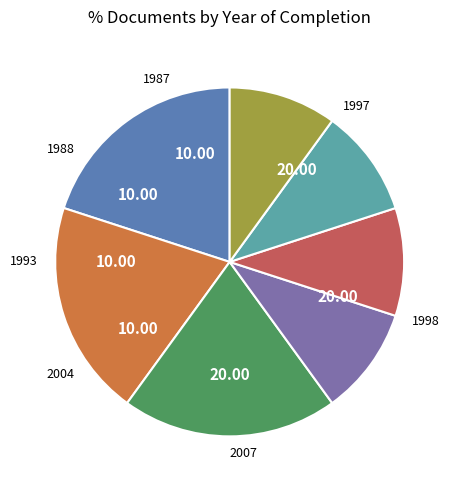

Does any single category account for the majority?

No